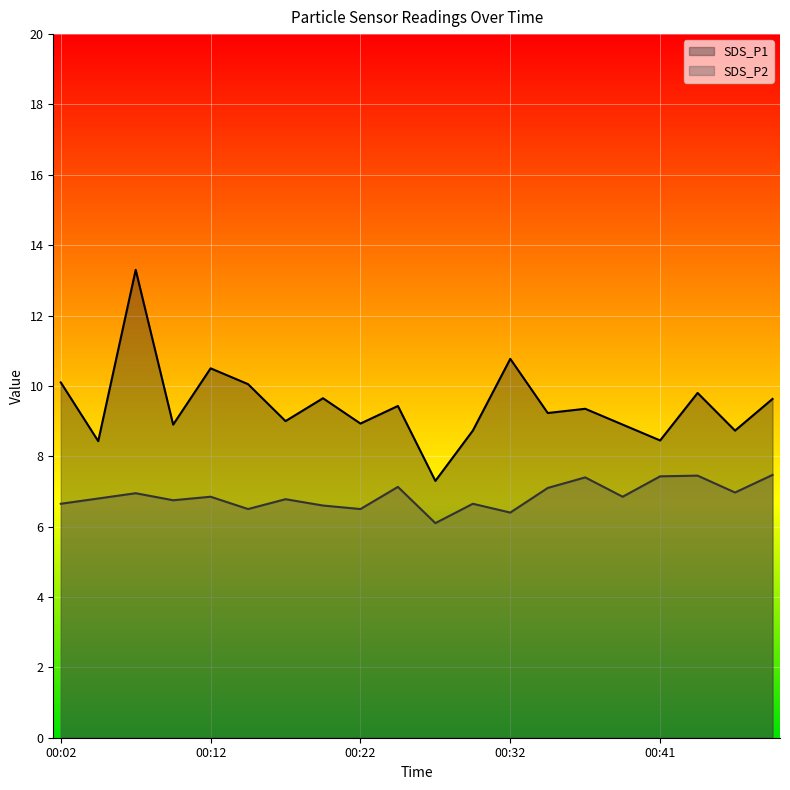

Is it true that SDS_P1 equals 9.7 at 00:19?

True